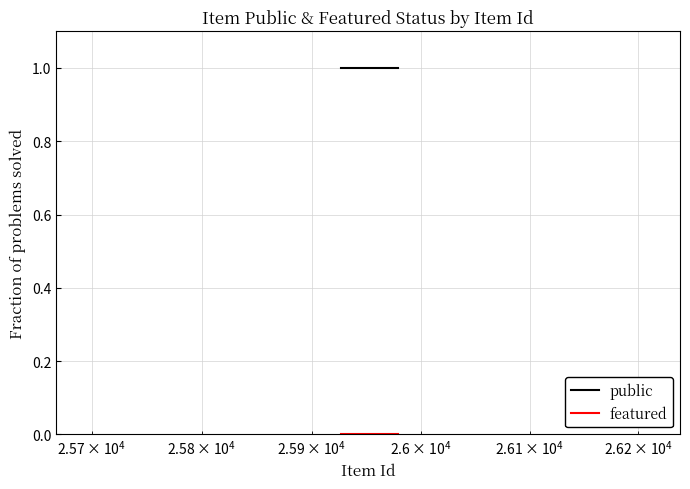

Which series has the largest total across all categories?

public